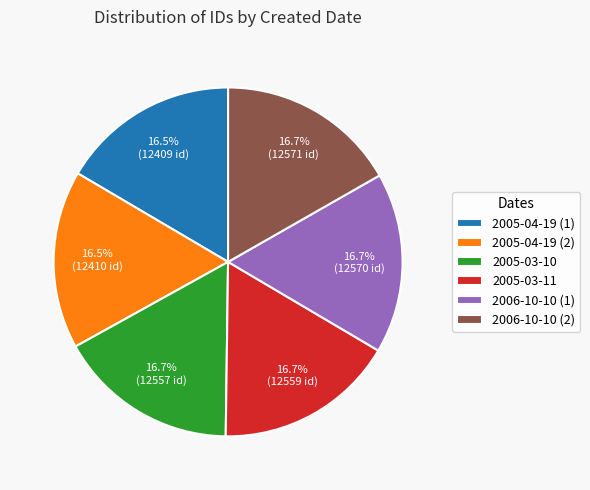

Count the number of slices in the pie.

6